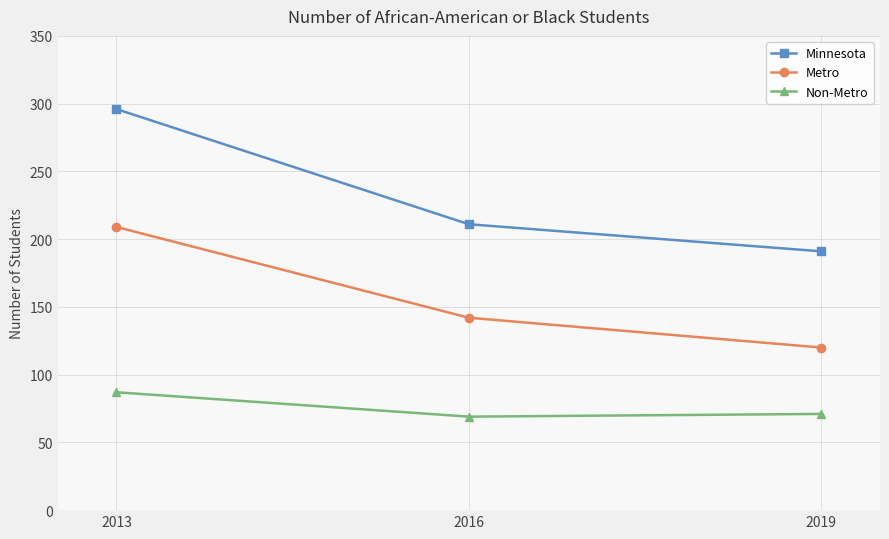

The Minnesota series shows 126 at 2016. True or false?

False